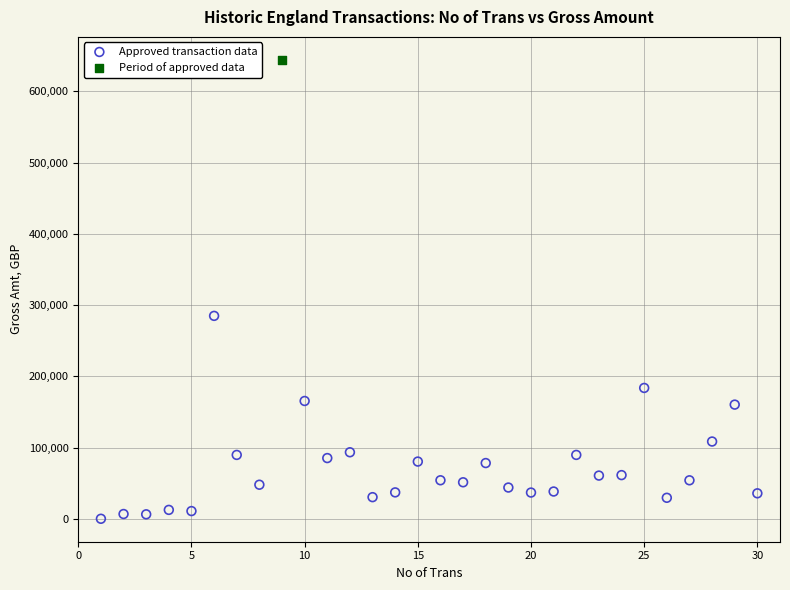

What are all the series names shown in the legend?

Approved transaction data, Period of approved data